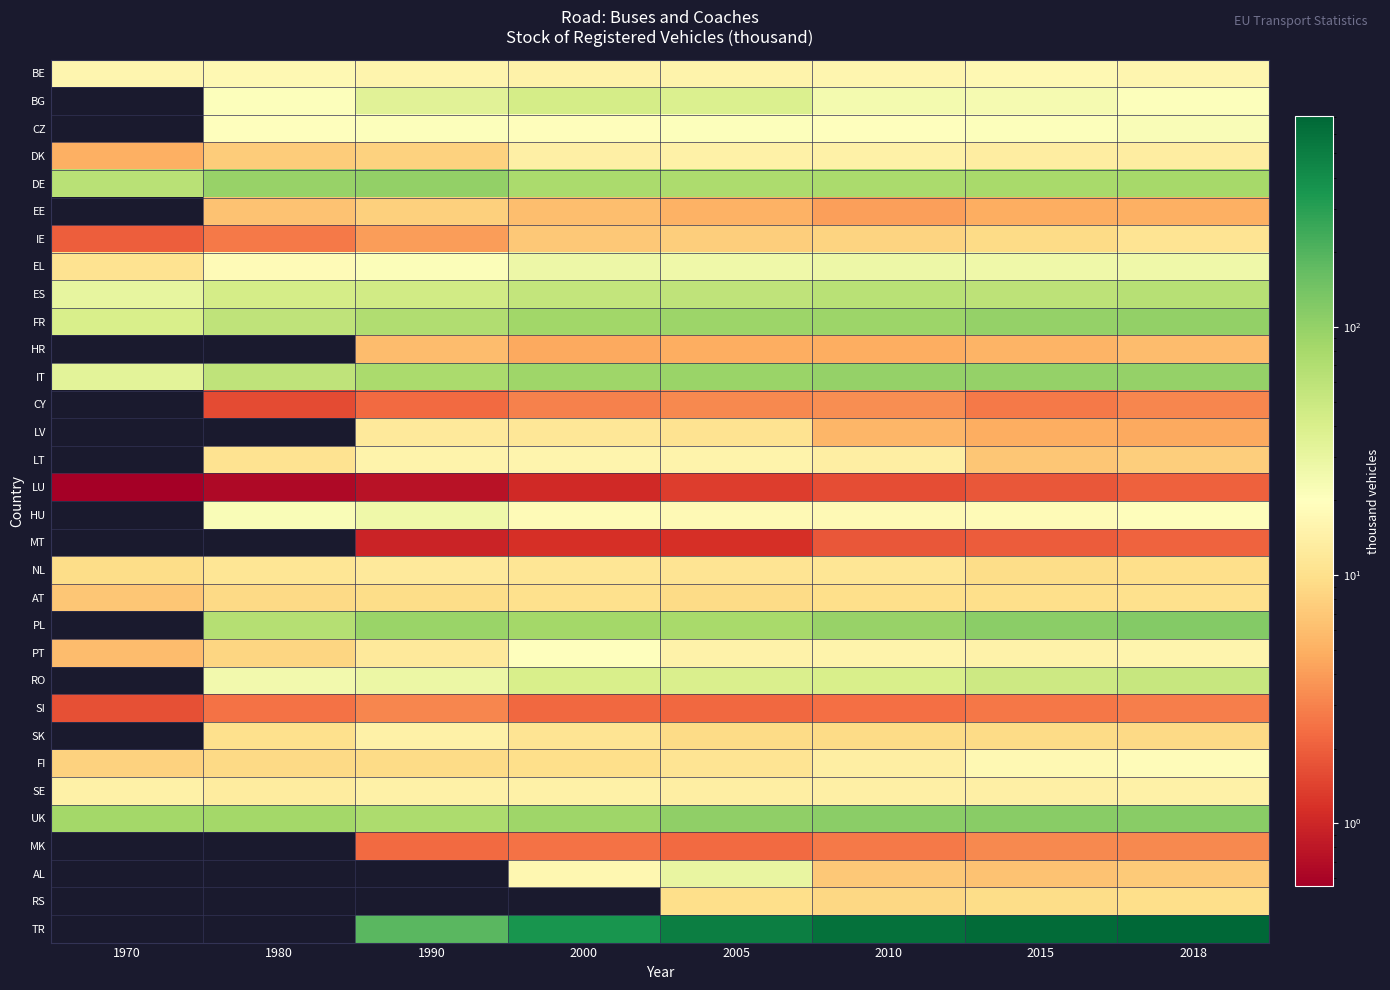

How many series are shown in this chart?

32